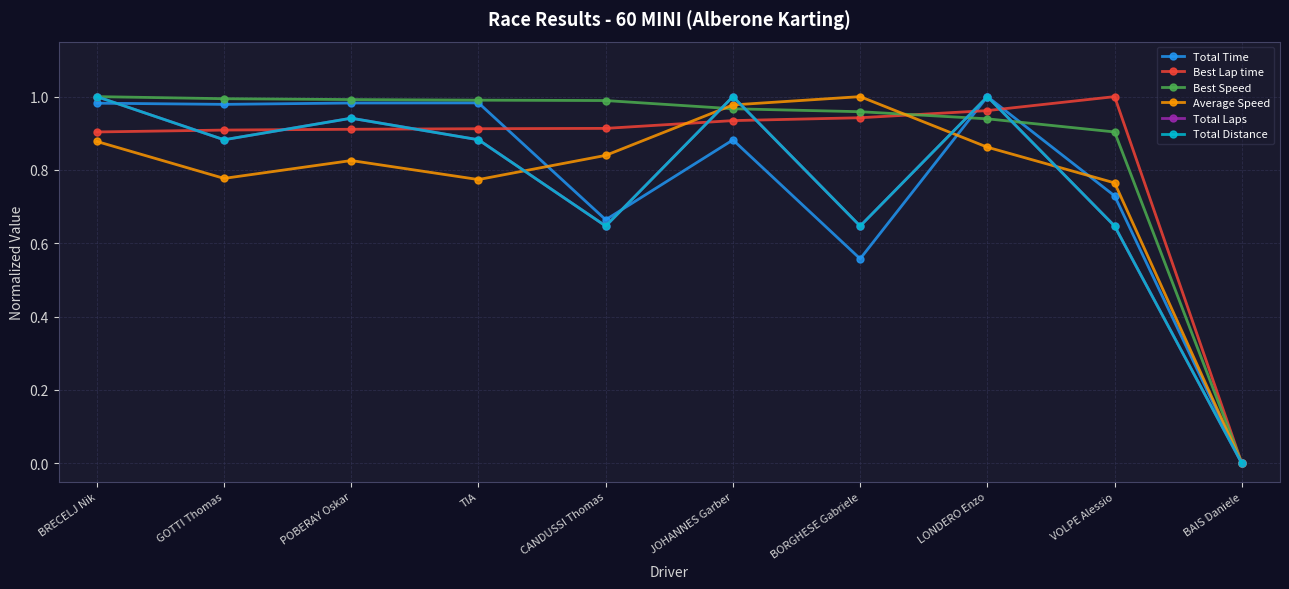

What is the difference between the maximum and minimum values in the Average Speed series?

1.0